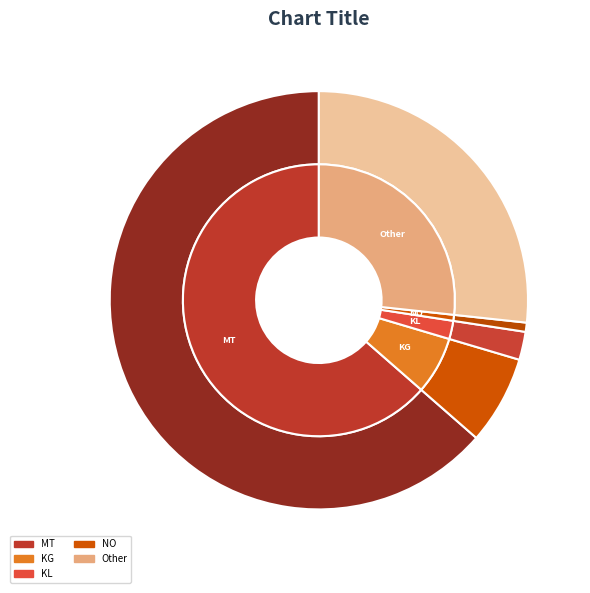

Which slice is the smallest?

NO